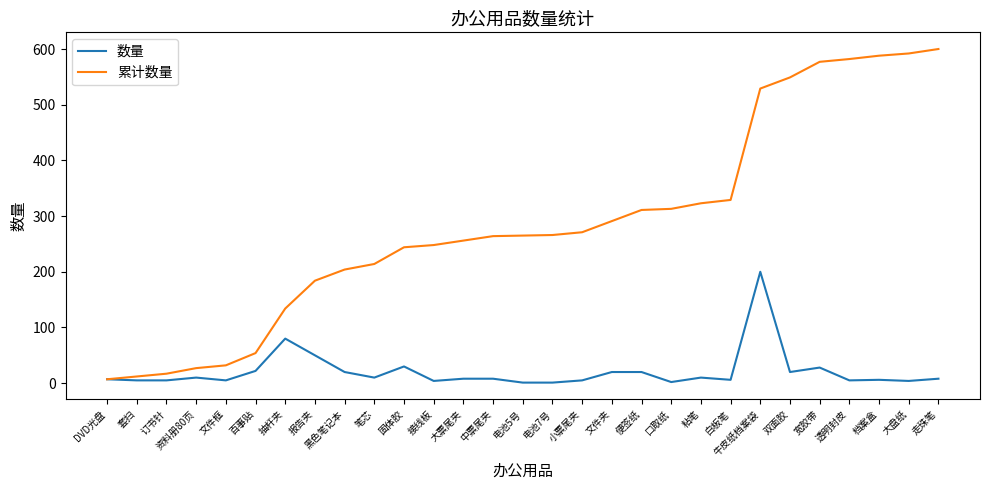

Read the 数量 value at 固体胶.

30